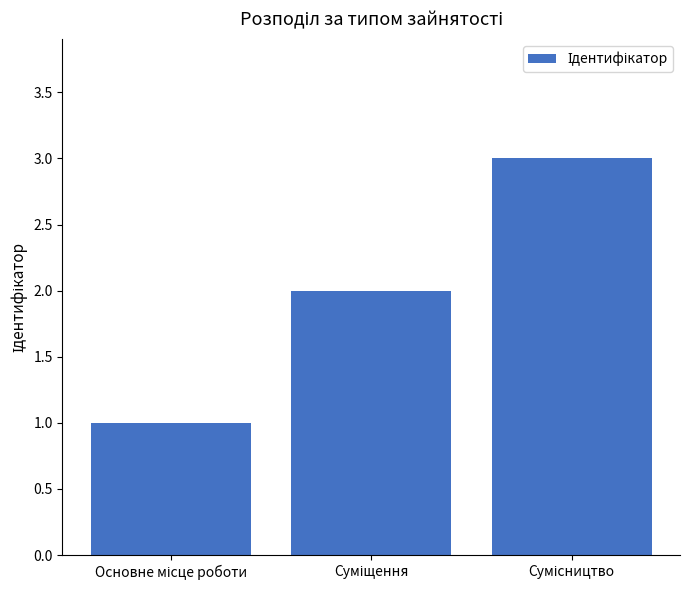

What is the greatest value displayed?

3